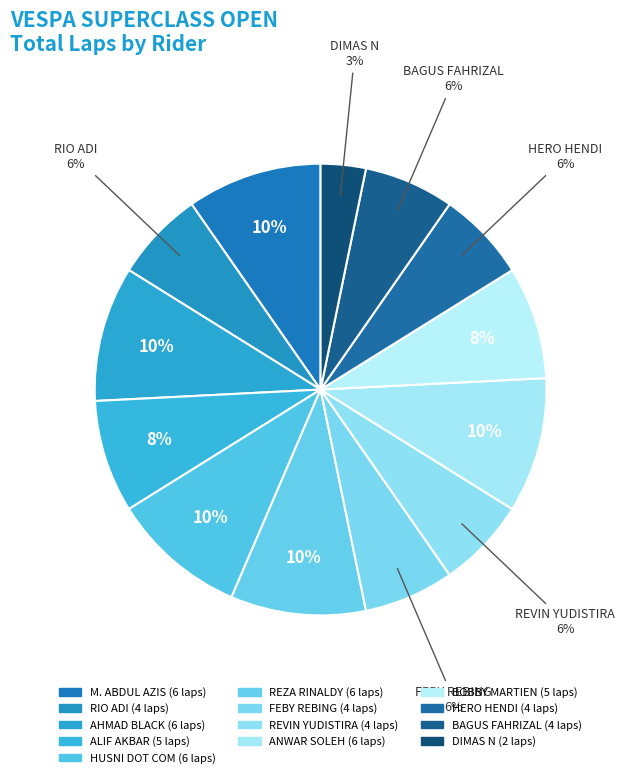

Which slice is the smallest?

DIMAS N